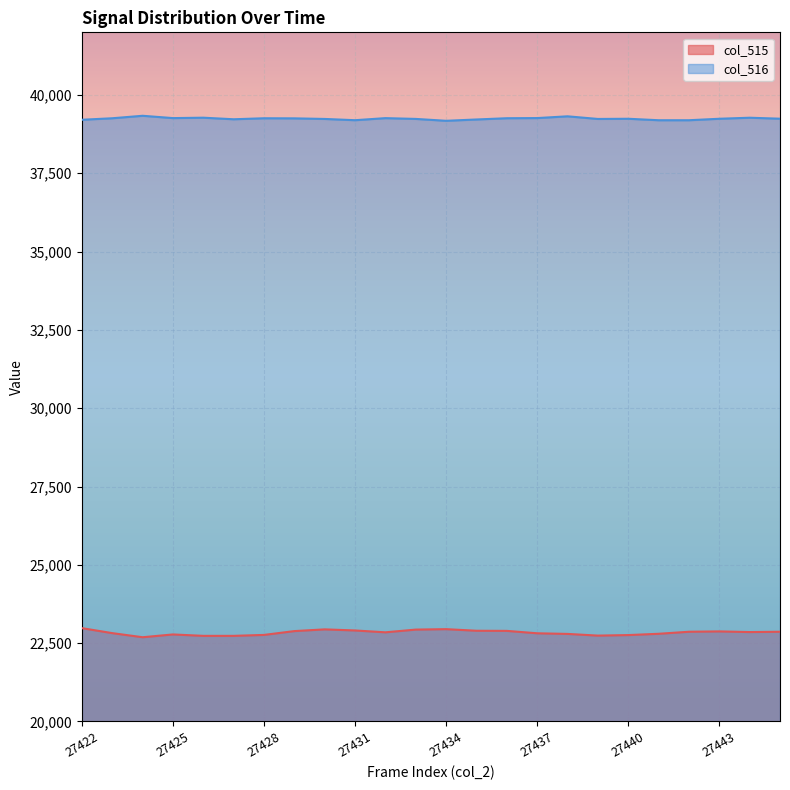

At how many categories does at least one series exceed 24380?

24